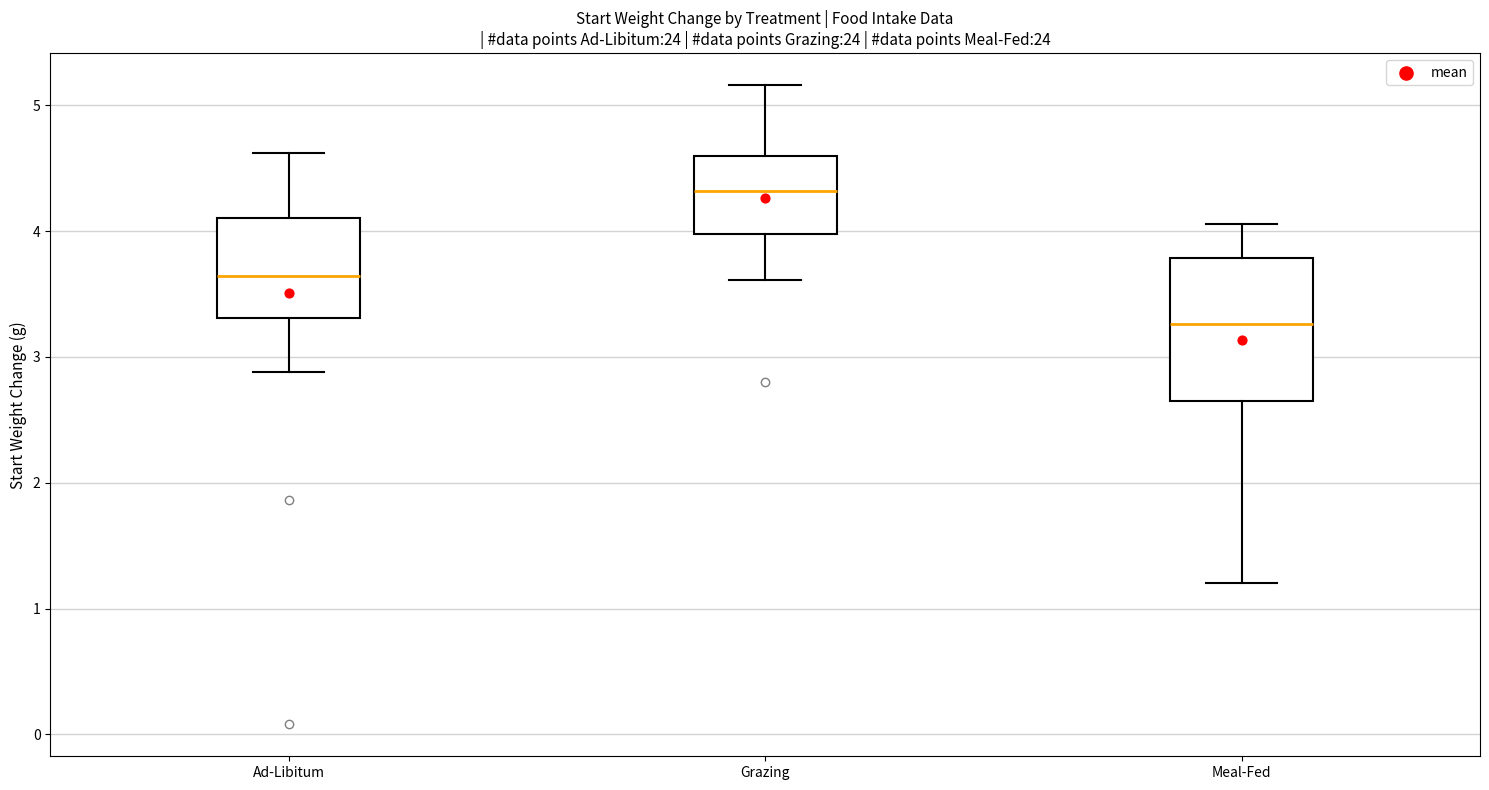

Which box's median line is the highest?

Grazing